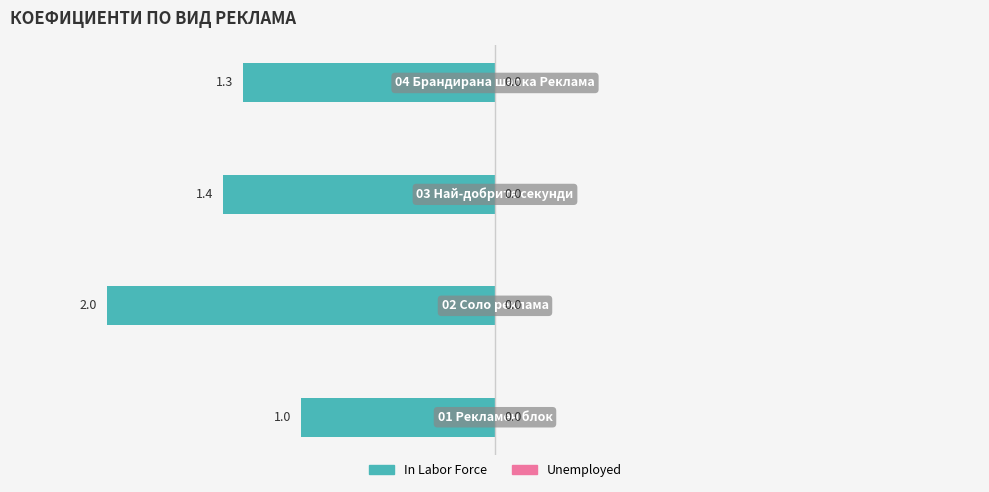

Are the bars horizontal?

Yes